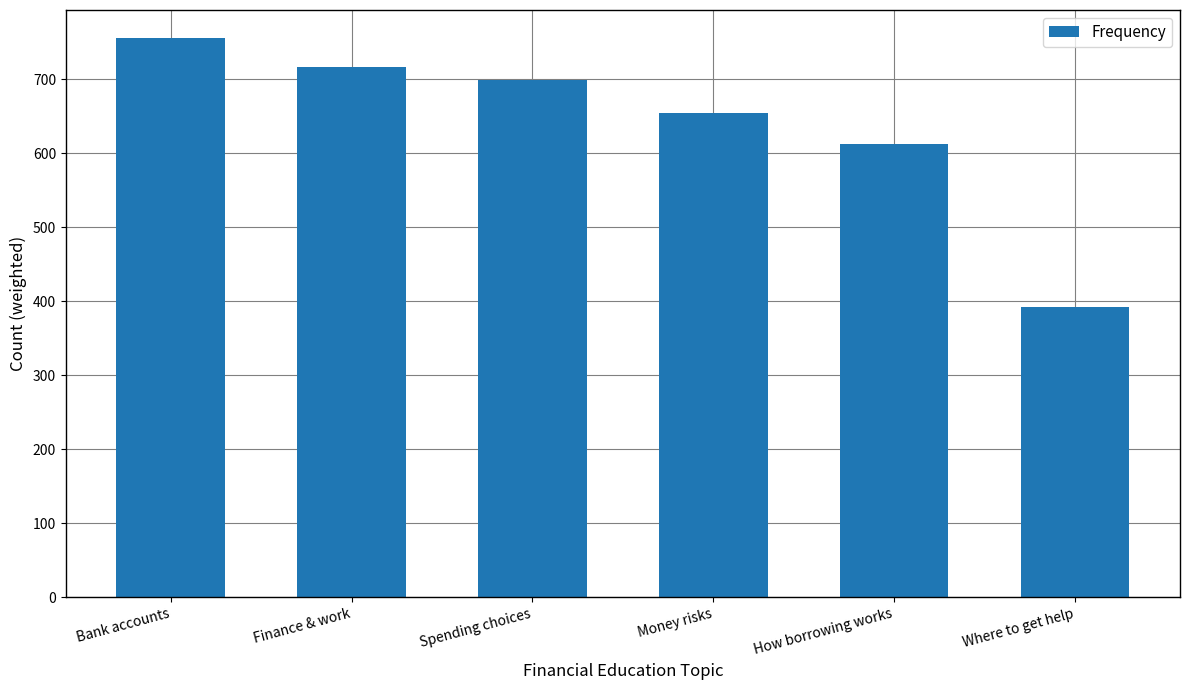

What is the value of the 6th bar from the left?

392.4